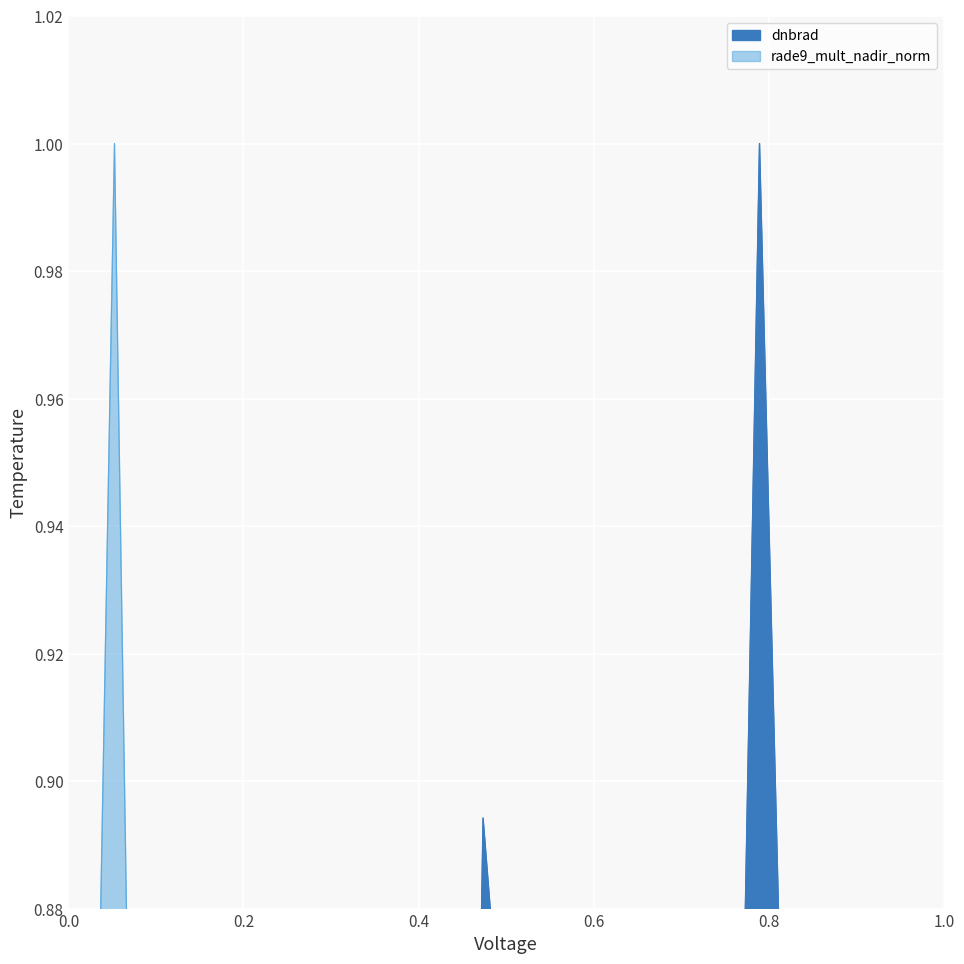

True or false: rade9_mult_nadir_norm has a value of 0.7 at 104397.

False